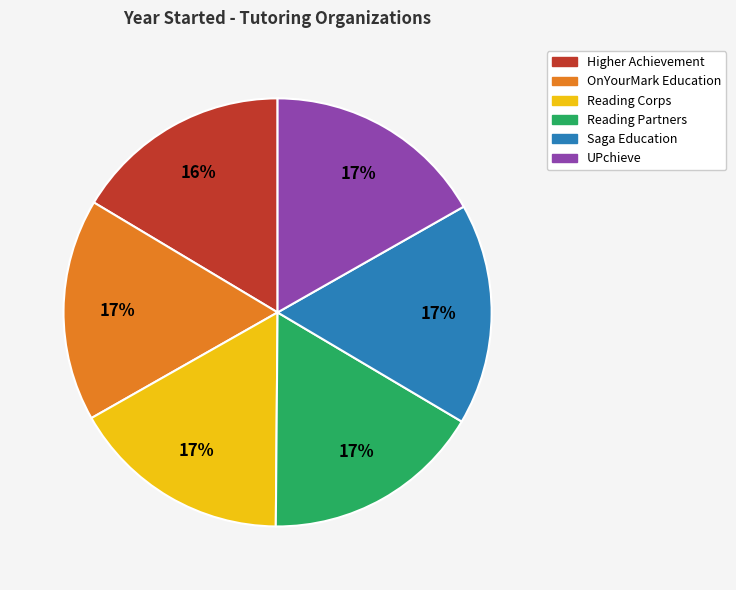

Approximately how many times larger is the value at Reading Corps compared to Reading Partners?

1.0